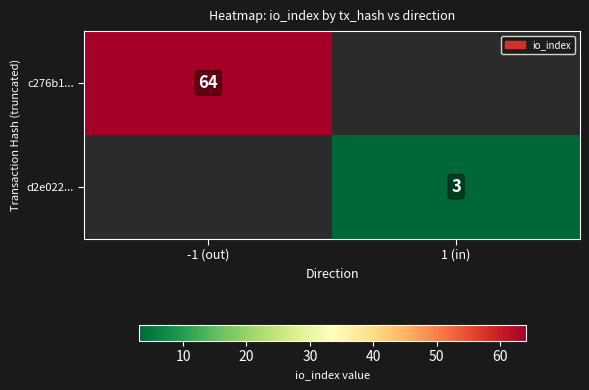

What is the minimum value shown in the chart?

3.0